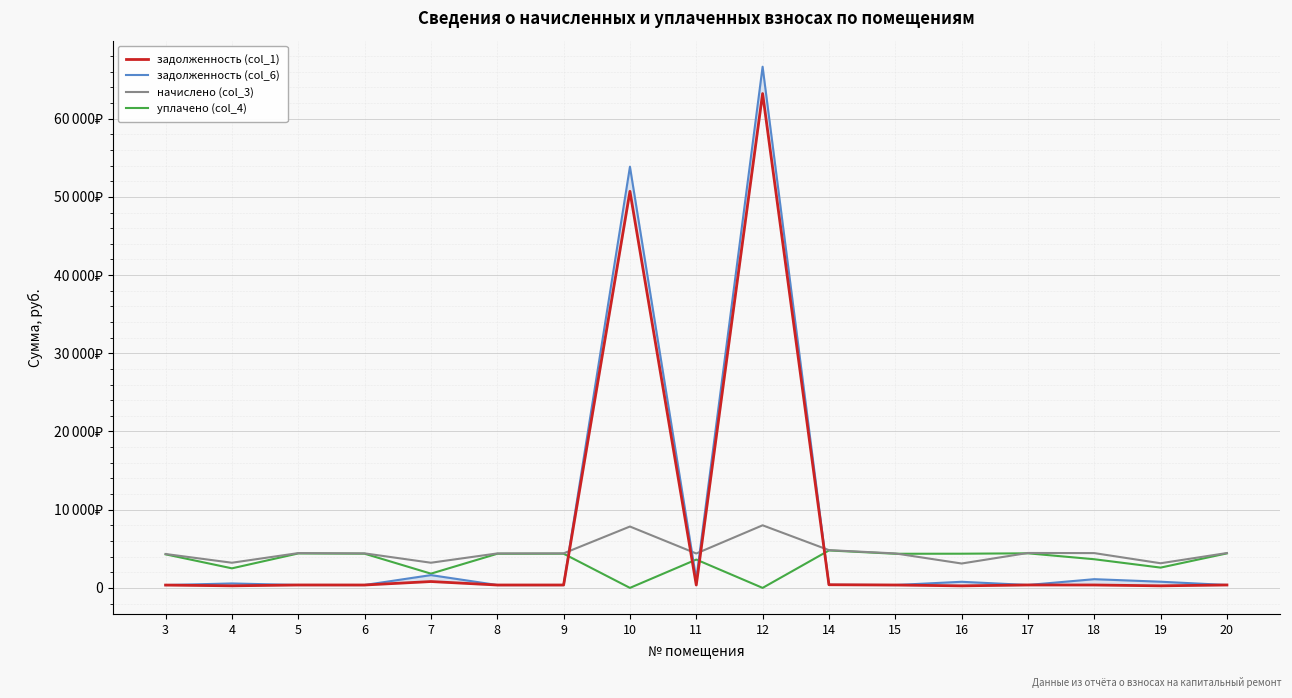

What is the greatest value displayed?

66644.1